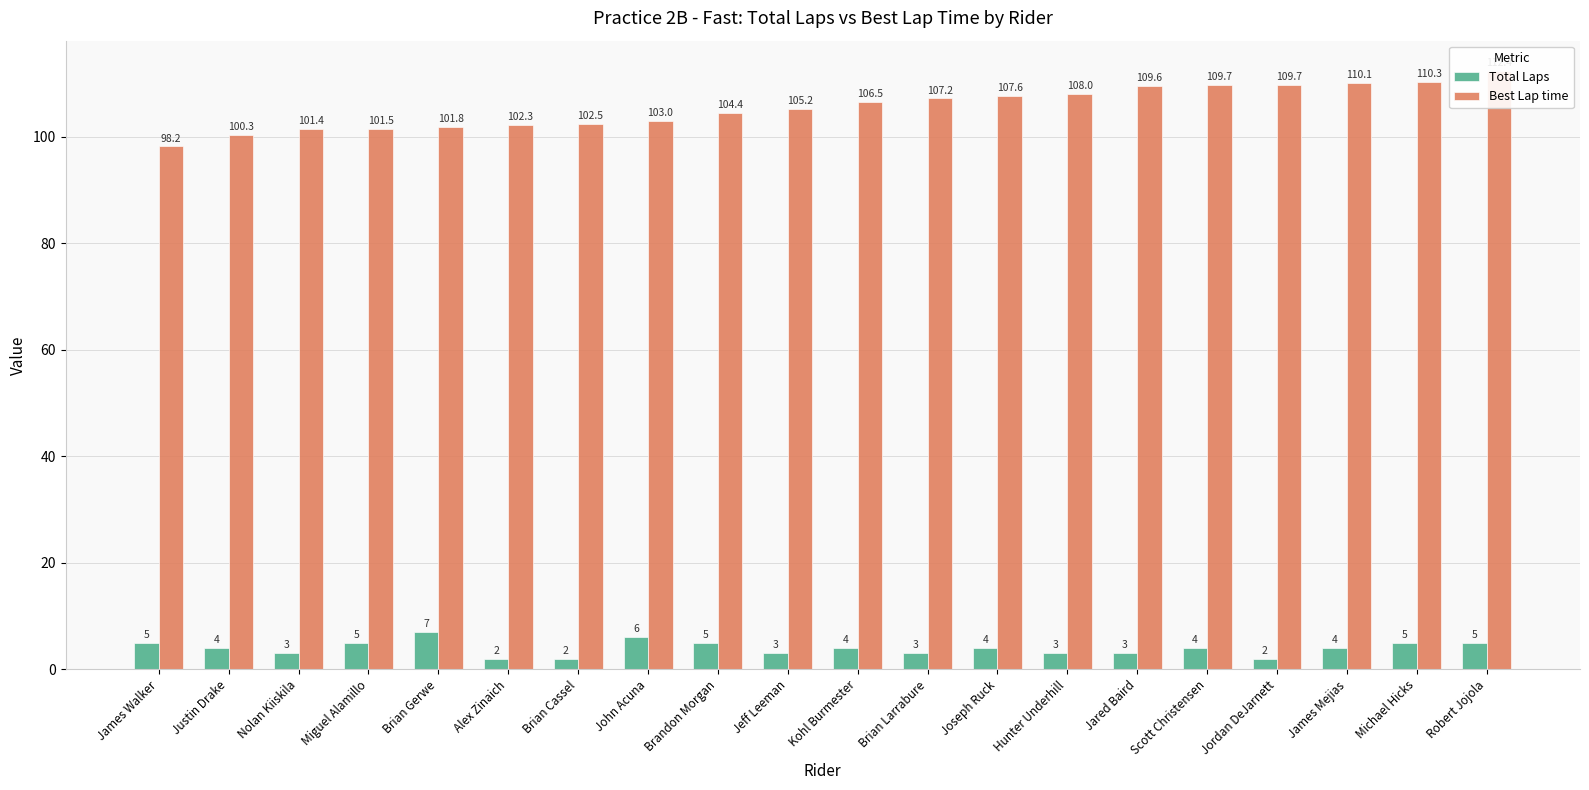

What is the greatest value displayed?

112.4